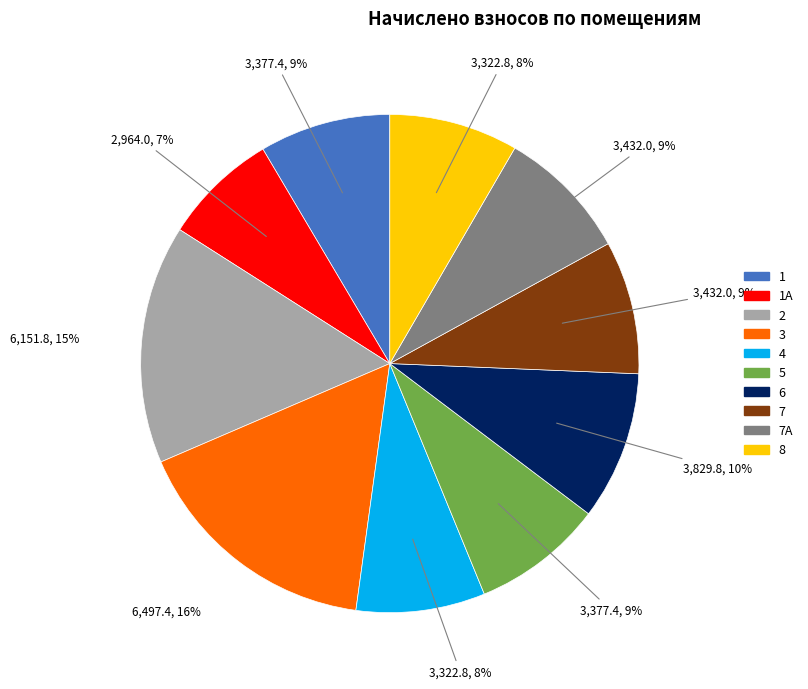

To the nearest percent, what is the average slice percentage?

10%